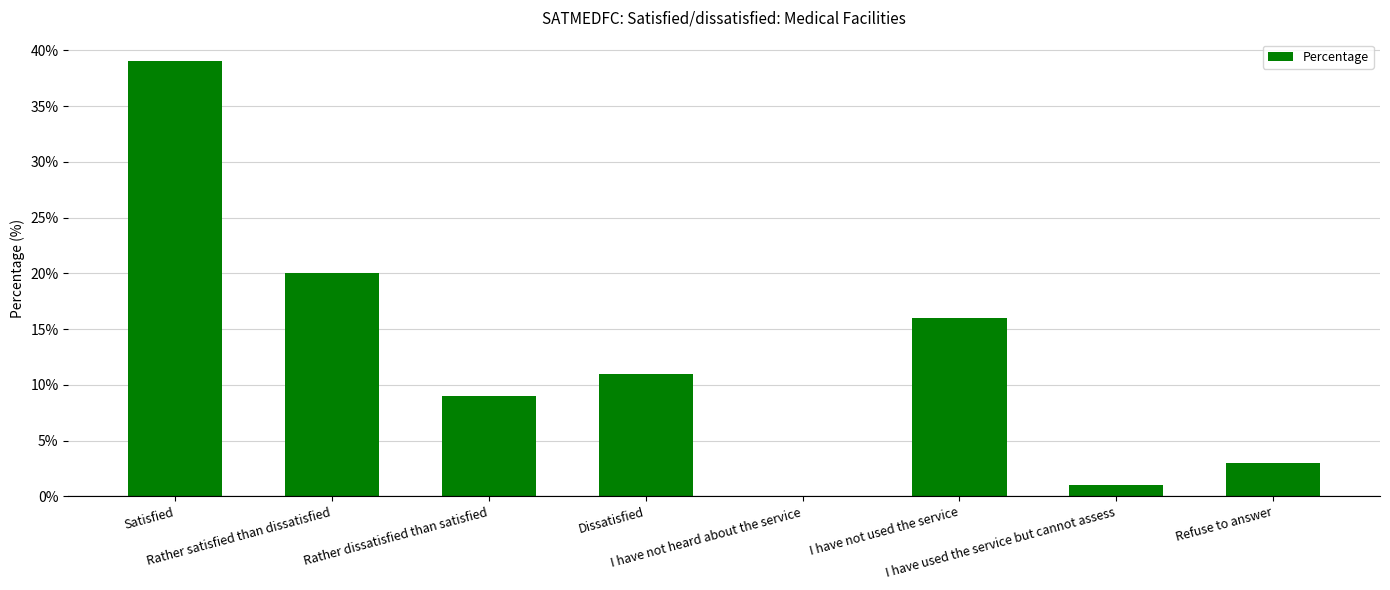

Reading left to right, list all the values displayed in this chart.

Satisfied=39	Rather satisfied than dissatisfied=20	Rather dissatisfied than satisfied=9	Dissatisfied=11	I have not heard about the service=0	I have not used the service=16	I have used the service but cannot assess=1	Refuse to answer=3